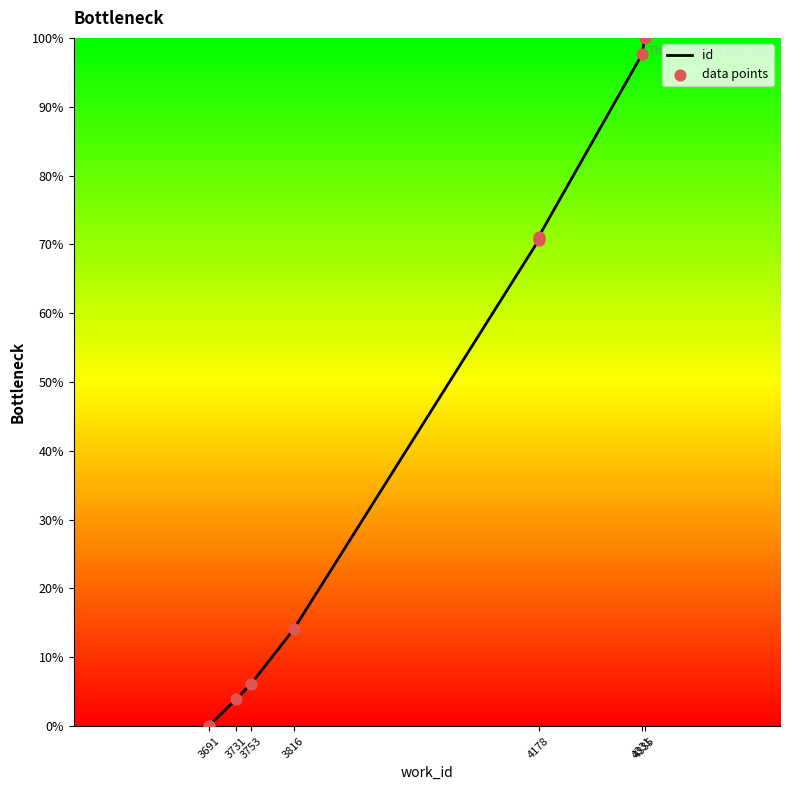

Between 3691 and 4335, which is larger?

4335